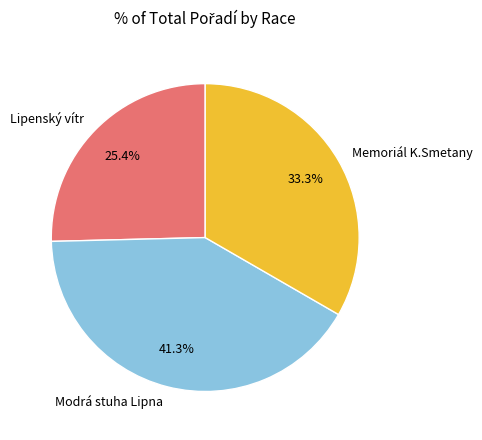

What percentage is NOT represented by Modrá stuha Lipna?

58.7%